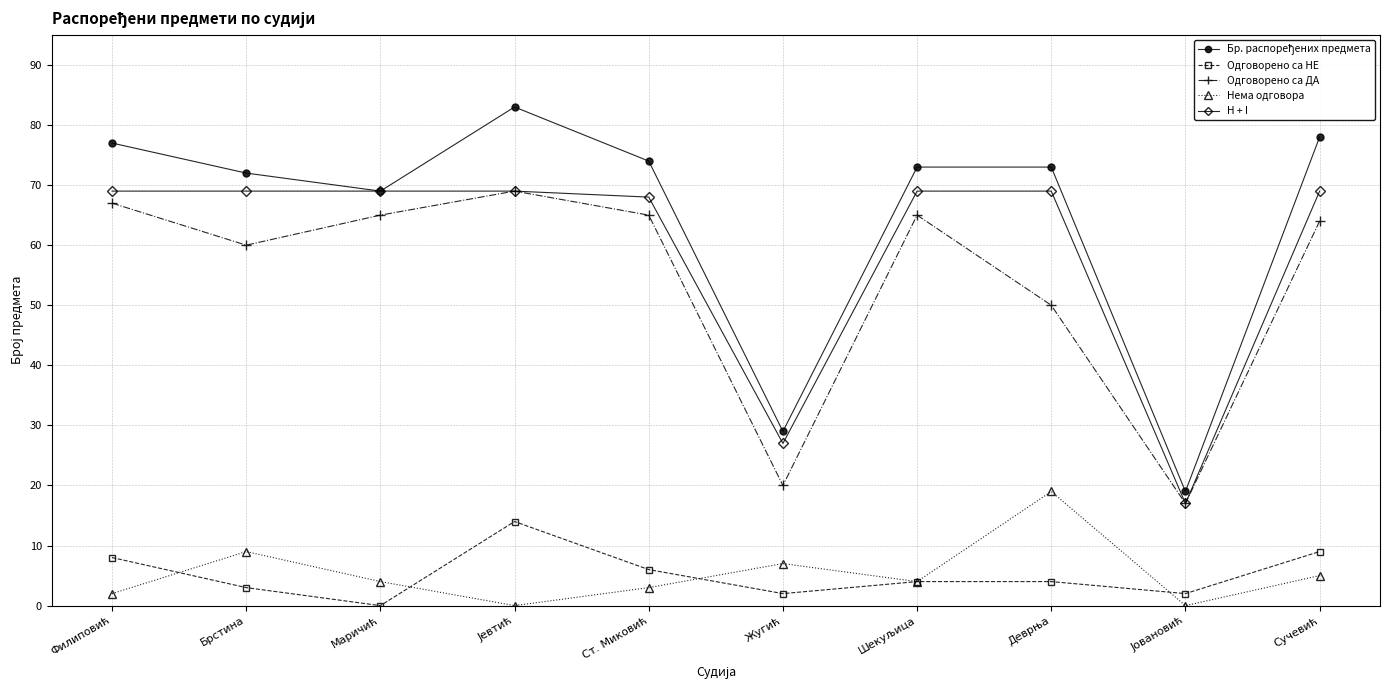

Where is the first local minimum for Одговорено са НЕ?

Маричић